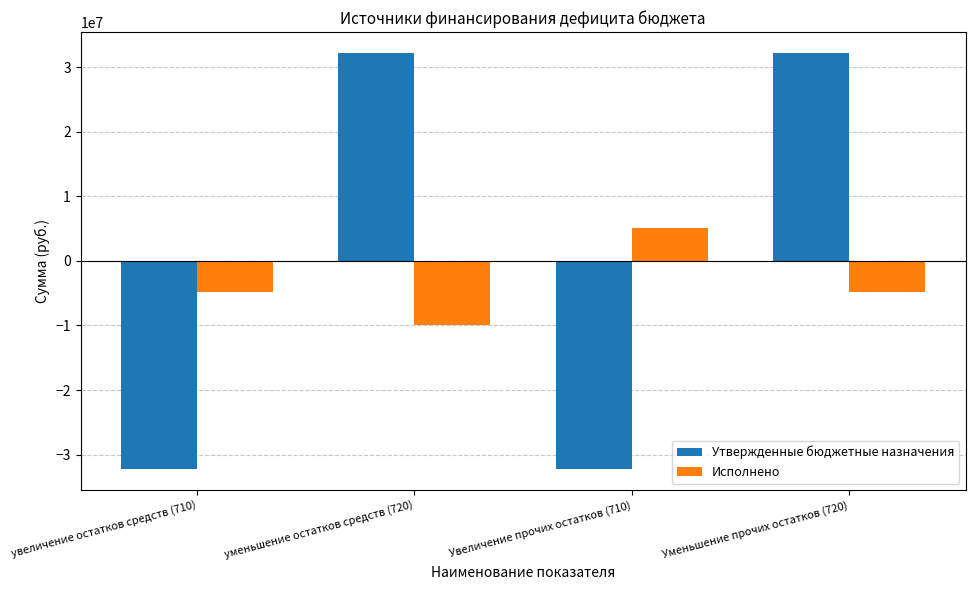

What is the maximum value for Утвержденные бюджетные назначения?

32223200.0